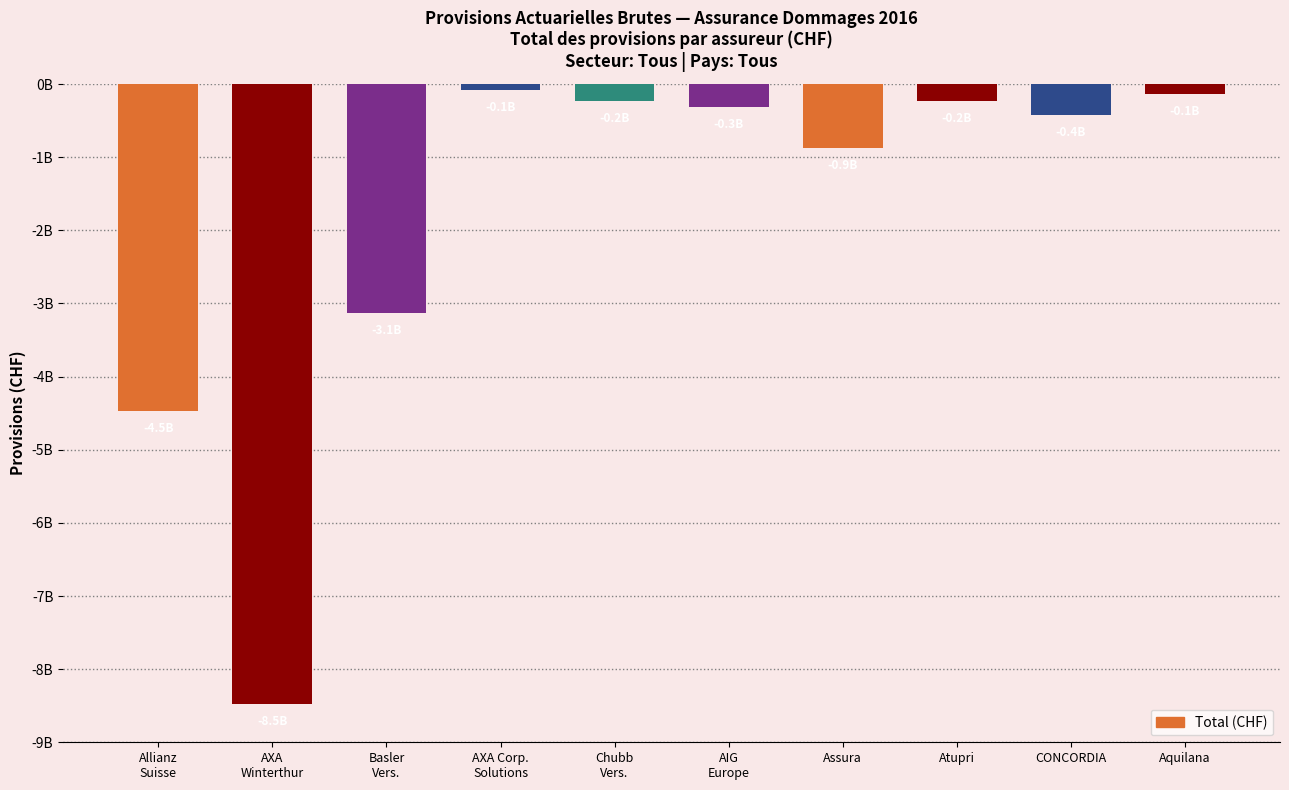

What is the difference between the values at CONCORDIA and Assura?

458693852